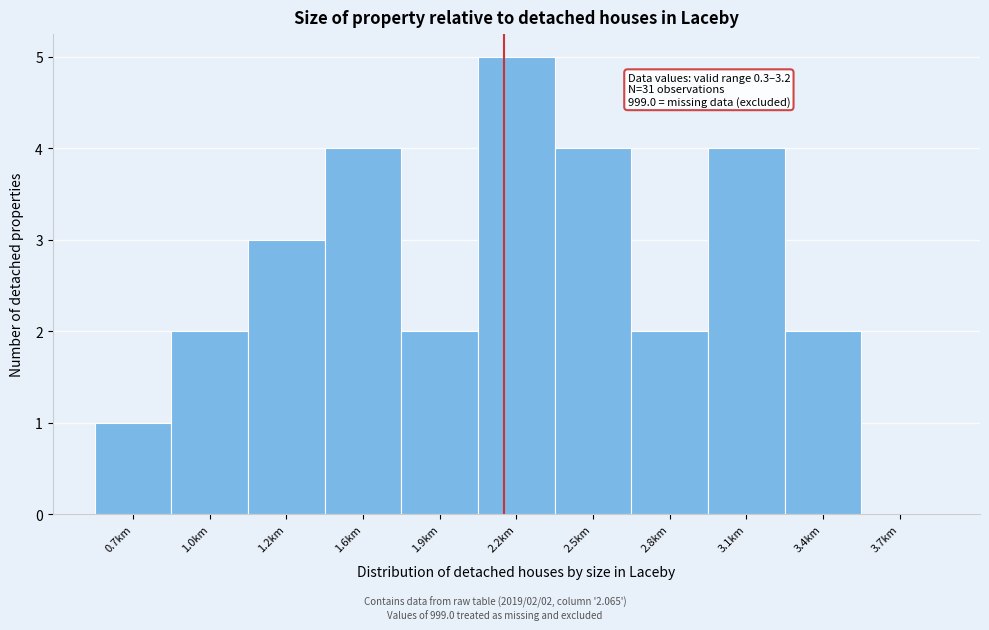

Reading left to right, transcribe all the data shown in this chart.

0.7km=1	1.0km=2	1.2km=3	1.6km=4	1.9km=2	2.2km=5	2.5km=4	2.8km=2	3.1km=4	3.4km=2	3.7km=0